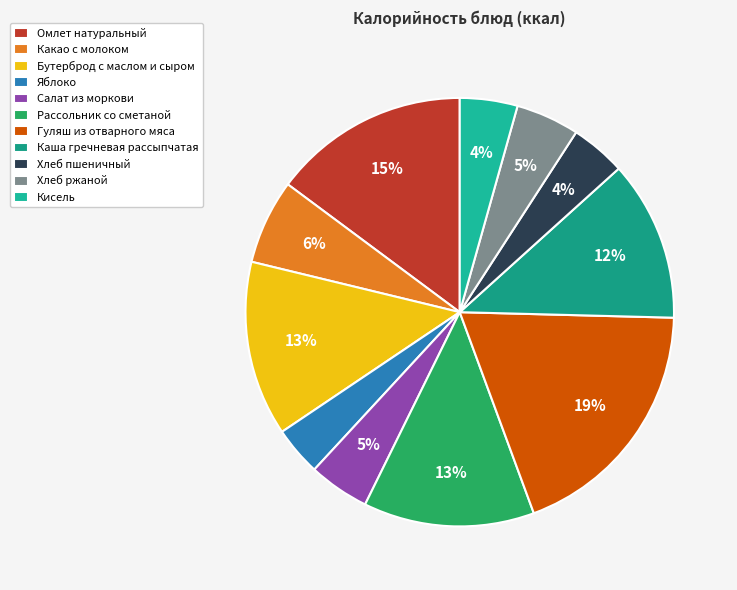

To the nearest percent, what is the average slice percentage?

9%